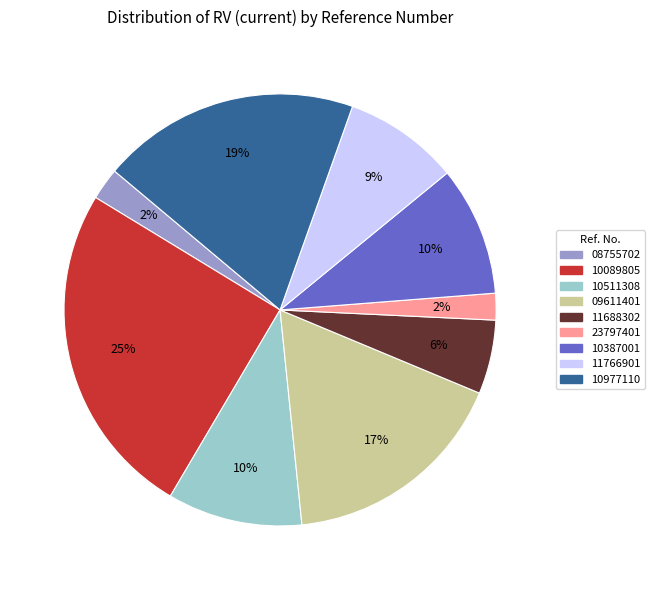

To the nearest percent, what is the difference between the largest and smallest slice percentages?

23%